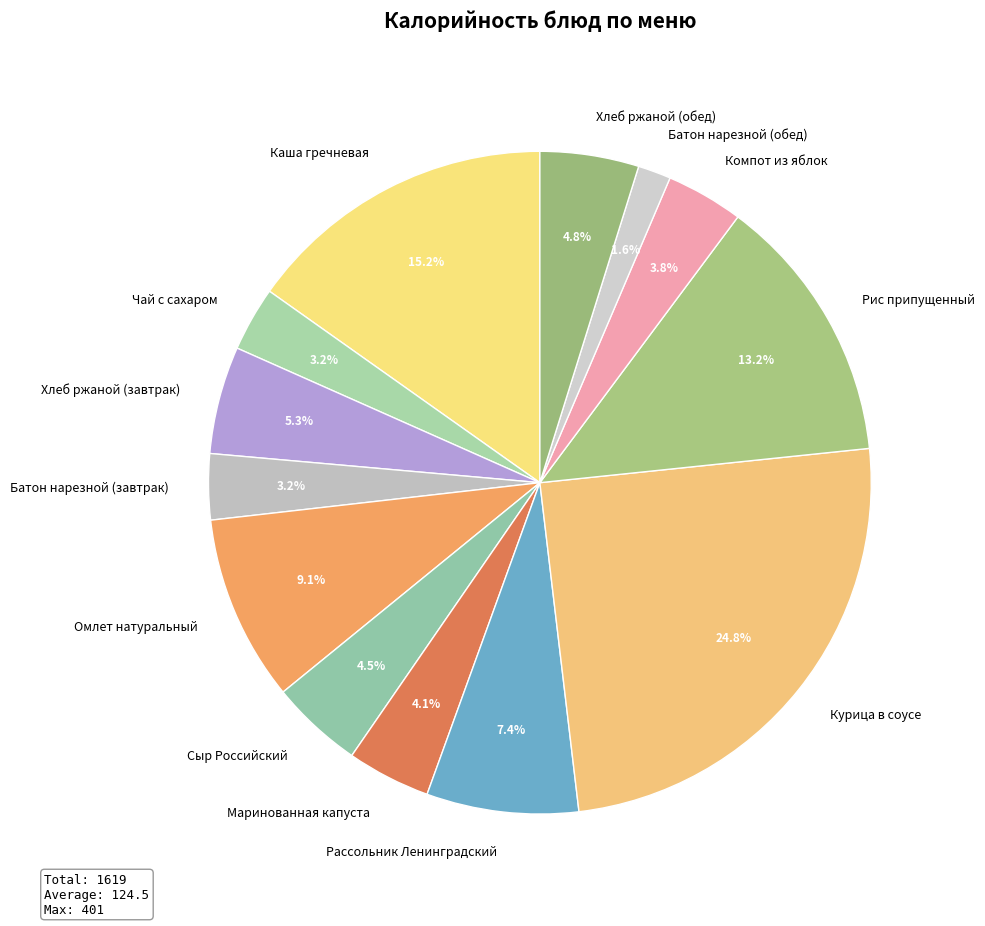

Does any single category account for the majority?

No